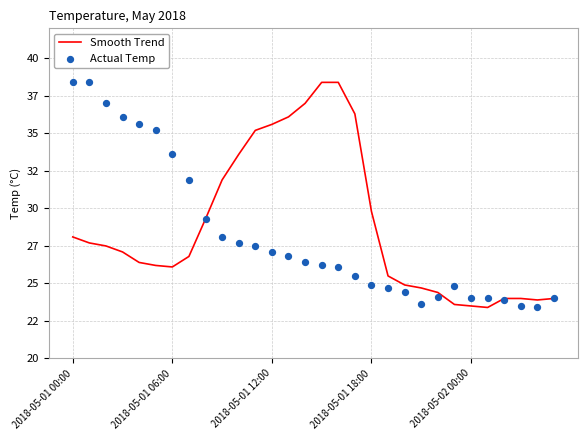

At which category is the sum across all series the highest?

2018-05-01 00:00